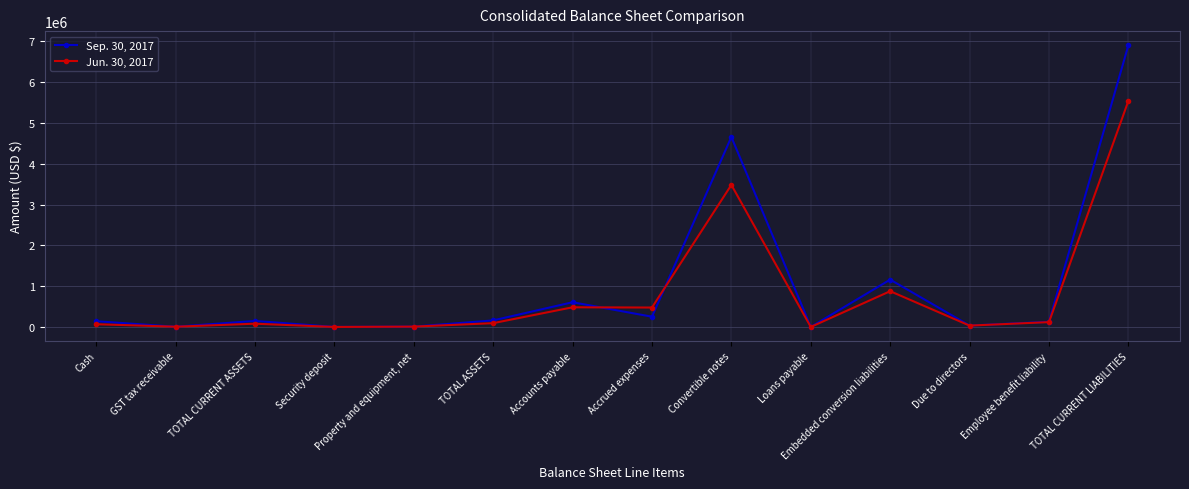

The value of Jun. 30, 2017 at GST tax receivable is 8111. True or false?

True